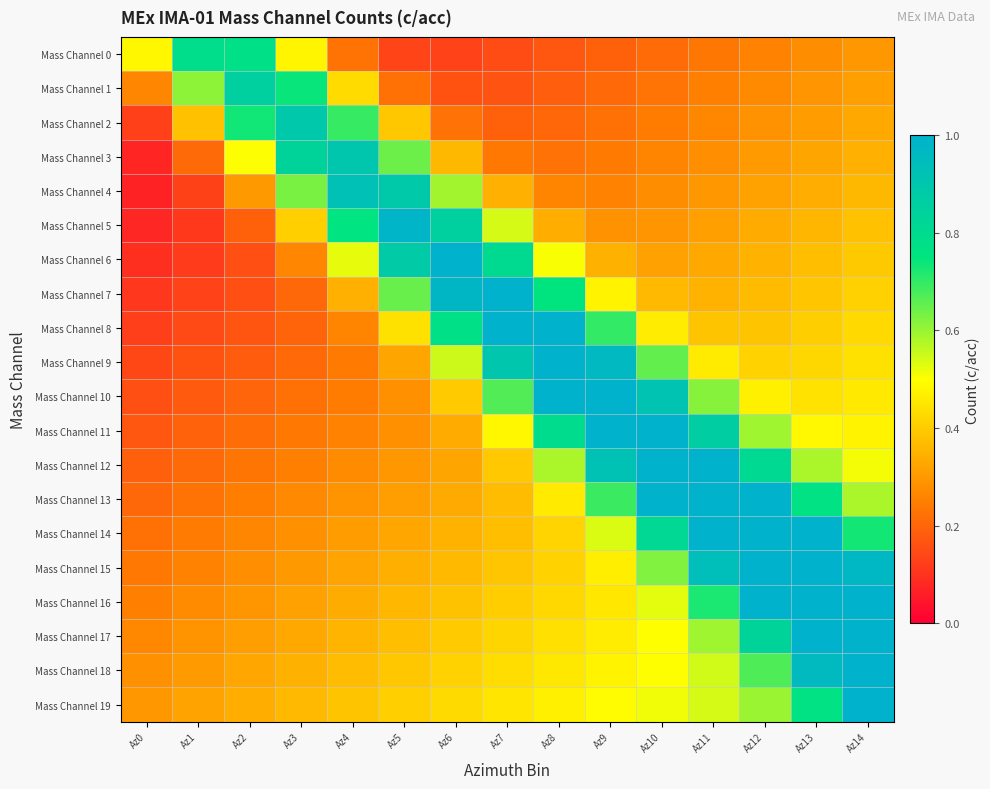

Reading left to right, list all the values displayed in this chart.

Mass Channel 0: Az0=0.5	Az1=0.8	Az2=0.8	Az3=0.5	Az4=0.2	Az5=0.1	Az6=0.1	Az7=0.2	Az8=0.2	Az9=0.2	Az10=0.2	Az11=0.2	Az12=0.3	Az13=0.3	Az14=0.3
Mass Channel 1: Az0=0.3	Az1=0.6	Az2=0.9	Az3=0.7	Az4=0.4	Az5=0.2	Az6=0.2	Az7=0.2	Az8=0.2	Az9=0.2	Az10=0.2	Az11=0.3	Az12=0.3	Az13=0.3	Az14=0.3
Mass Channel 2: Az0=0.1	Az1=0.4	Az2=0.7	Az3=0.9	Az4=0.7	Az5=0.4	Az6=0.2	Az7=0.2	Az8=0.2	Az9=0.2	Az10=0.2	Az11=0.3	Az12=0.3	Az13=0.3	Az14=0.3
Mass Channel 3: Az0=0.1	Az1=0.2	Az2=0.5	Az3=0.8	Az4=0.9	Az5=0.6	Az6=0.4	Az7=0.2	Az8=0.2	Az9=0.2	Az10=0.3	Az11=0.3	Az12=0.3	Az13=0.3	Az14=0.3
Mass Channel 4: Az0=0.1	Az1=0.1	Az2=0.3	Az3=0.6	Az4=0.9	Az5=0.9	Az6=0.6	Az7=0.3	Az8=0.3	Az9=0.3	Az10=0.3	Az11=0.3	Az12=0.3	Az13=0.3	Az14=0.4
Mass Channel 5: Az0=0.1	Az1=0.1	Az2=0.2	Az3=0.4	Az4=0.8	Az5=1.0	Az6=0.9	Az7=0.5	Az8=0.3	Az9=0.3	Az10=0.3	Az11=0.3	Az12=0.3	Az13=0.4	Az14=0.4
Mass Channel 6: Az0=0.1	Az1=0.1	Az2=0.2	Az3=0.3	Az4=0.5	Az5=0.9	Az6=1.0	Az7=0.8	Az8=0.5	Az9=0.3	Az10=0.3	Az11=0.3	Az12=0.4	Az13=0.4	Az14=0.4
Mass Channel 7: Az0=0.1	Az1=0.1	Az2=0.2	Az3=0.2	Az4=0.3	Az5=0.6	Az6=1.0	Az7=1.0	Az8=0.8	Az9=0.5	Az10=0.4	Az11=0.4	Az12=0.4	Az13=0.4	Az14=0.4
Mass Channel 8: Az0=0.1	Az1=0.1	Az2=0.2	Az3=0.2	Az4=0.3	Az5=0.4	Az6=0.8	Az7=1.1	Az8=1.0	Az9=0.7	Az10=0.5	Az11=0.4	Az12=0.4	Az13=0.4	Az14=0.4
Mass Channel 9: Az0=0.1	Az1=0.2	Az2=0.2	Az3=0.2	Az4=0.2	Az5=0.3	Az6=0.5	Az7=0.9	Az8=1.1	Az9=1.0	Az10=0.7	Az11=0.5	Az12=0.4	Az13=0.4	Az14=0.4
Mass Channel 10: Az0=0.2	Az1=0.2	Az2=0.2	Az3=0.2	Az4=0.2	Az5=0.3	Az6=0.4	Az7=0.7	Az8=1.0	Az9=1.1	Az10=0.9	Az11=0.6	Az12=0.5	Az13=0.4	Az14=0.5
Mass Channel 11: Az0=0.2	Az1=0.2	Az2=0.2	Az3=0.2	Az4=0.3	Az5=0.3	Az6=0.3	Az7=0.5	Az8=0.8	Az9=1.1	Az10=1.1	Az11=0.9	Az12=0.6	Az13=0.5	Az14=0.5
Mass Channel 12: Az0=0.2	Az1=0.2	Az2=0.2	Az3=0.3	Az4=0.3	Az5=0.3	Az6=0.3	Az7=0.4	Az8=0.6	Az9=0.9	Az10=1.2	Az11=1.1	Az12=0.8	Az13=0.6	Az14=0.5
Mass Channel 13: Az0=0.2	Az1=0.2	Az2=0.2	Az3=0.3	Az4=0.3	Az5=0.3	Az6=0.3	Az7=0.4	Az8=0.5	Az9=0.7	Az10=1.0	Az11=1.2	Az12=1.1	Az13=0.8	Az14=0.6
Mass Channel 14: Az0=0.2	Az1=0.2	Az2=0.3	Az3=0.3	Az4=0.3	Az5=0.3	Az6=0.3	Az7=0.4	Az8=0.4	Az9=0.5	Az10=0.8	Az11=1.2	Az12=1.3	Az13=1.0	Az14=0.7
Mass Channel 15: Az0=0.2	Az1=0.3	Az2=0.3	Az3=0.3	Az4=0.3	Az5=0.3	Az6=0.4	Az7=0.4	Az8=0.4	Az9=0.5	Az10=0.6	Az11=0.9	Az12=1.3	Az13=1.3	Az14=1.0
Mass Channel 16: Az0=0.3	Az1=0.3	Az2=0.3	Az3=0.3	Az4=0.3	Az5=0.4	Az6=0.4	Az7=0.4	Az8=0.4	Az9=0.5	Az10=0.5	Az11=0.7	Az12=1.1	Az13=1.3	Az14=1.2
Mass Channel 17: Az0=0.3	Az1=0.3	Az2=0.3	Az3=0.3	Az4=0.4	Az5=0.4	Az6=0.4	Az7=0.4	Az8=0.4	Az9=0.5	Az10=0.5	Az11=0.6	Az12=0.8	Az13=1.2	Az14=1.4
Mass Channel 18: Az0=0.3	Az1=0.3	Az2=0.3	Az3=0.3	Az4=0.4	Az5=0.4	Az6=0.4	Az7=0.4	Az8=0.5	Az9=0.5	Az10=0.5	Az11=0.5	Az12=0.7	Az13=1.0	Az14=1.3
Mass Channel 19: Az0=0.3	Az1=0.3	Az2=0.3	Az3=0.4	Az4=0.4	Az5=0.4	Az6=0.4	Az7=0.5	Az8=0.5	Az9=0.5	Az10=0.5	Az11=0.5	Az12=0.6	Az13=0.8	Az14=1.1